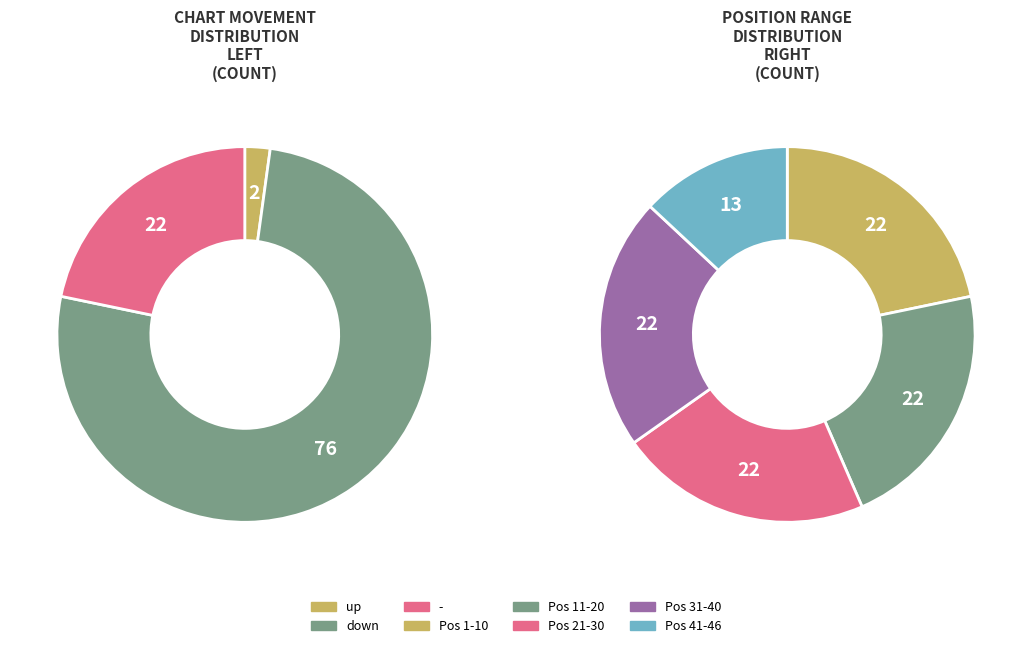

What percentage is the - slice, to the nearest percent?

22%